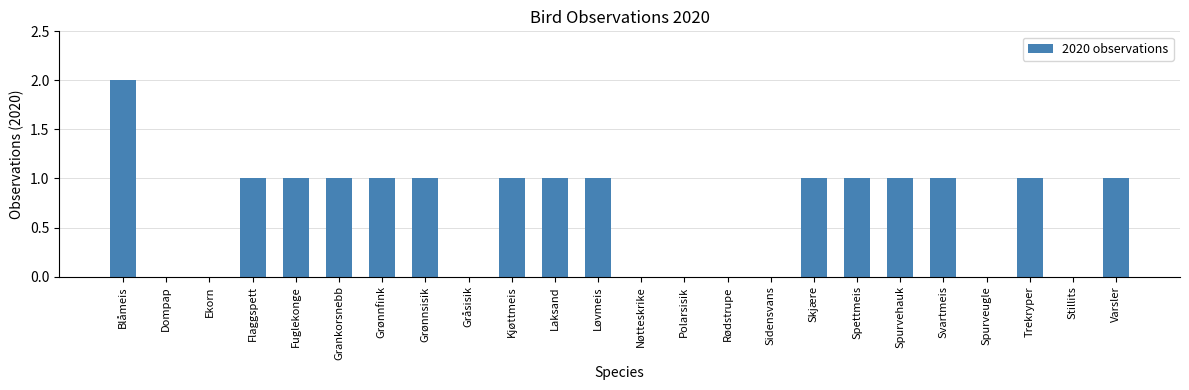

Are the bars horizontal?

No